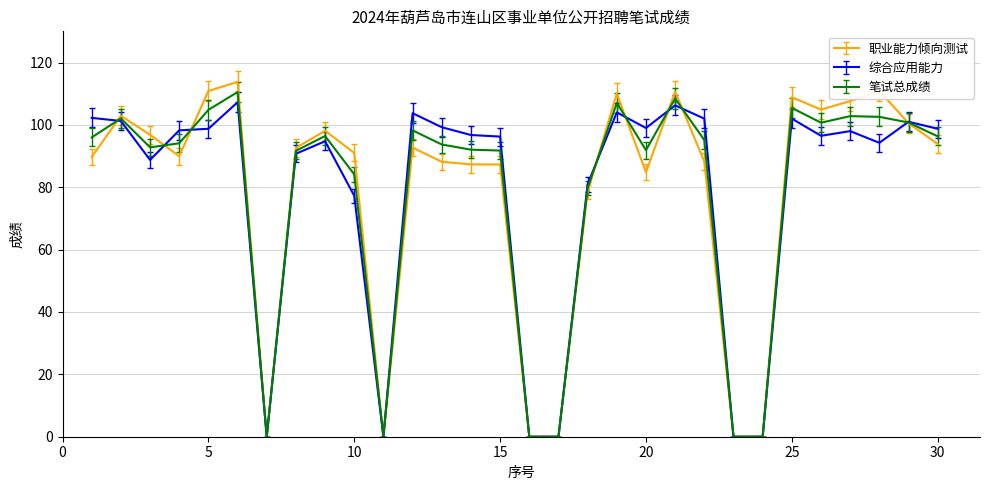

What is the maximum value for 笔试总成绩?

110.5